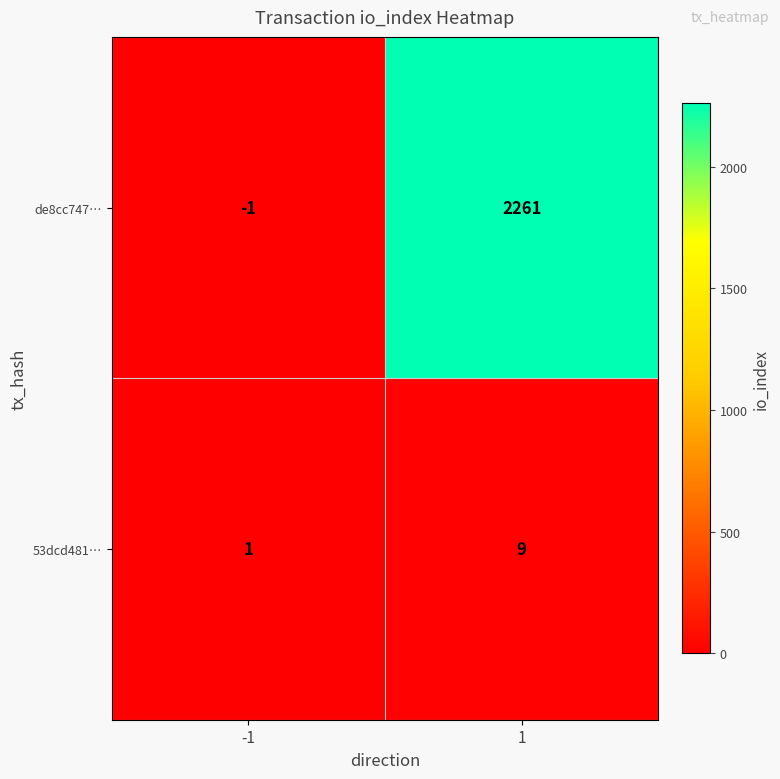

Reading left to right, transcribe all the data shown in this chart.

de8cc747…: -1	2261
53dcd481…: 1	9